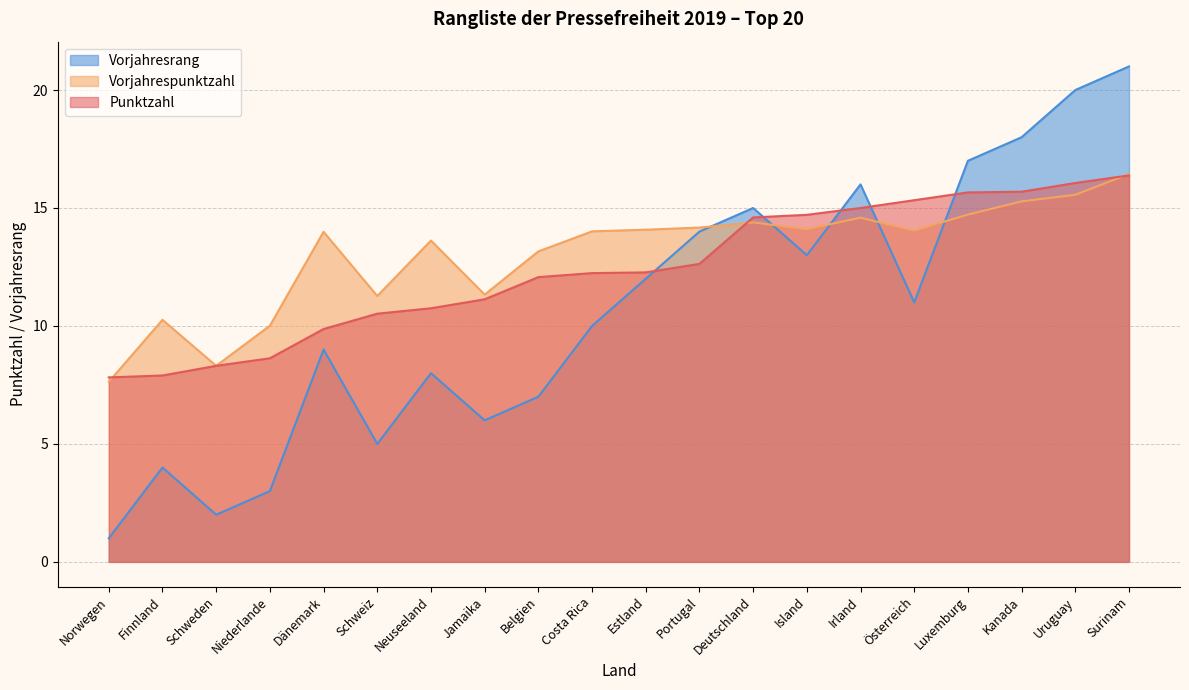

What is the sum of the Rang values at Finnland and Surinam?

24.3